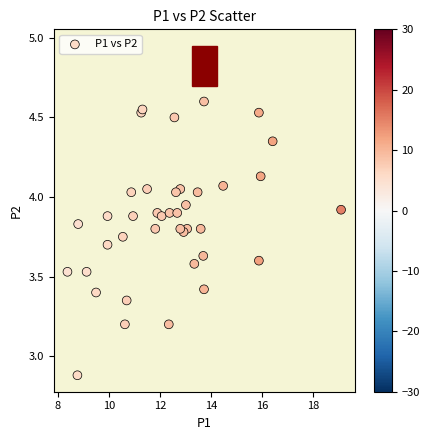

What Y value in the scatter plot is closest to 3?

2.9